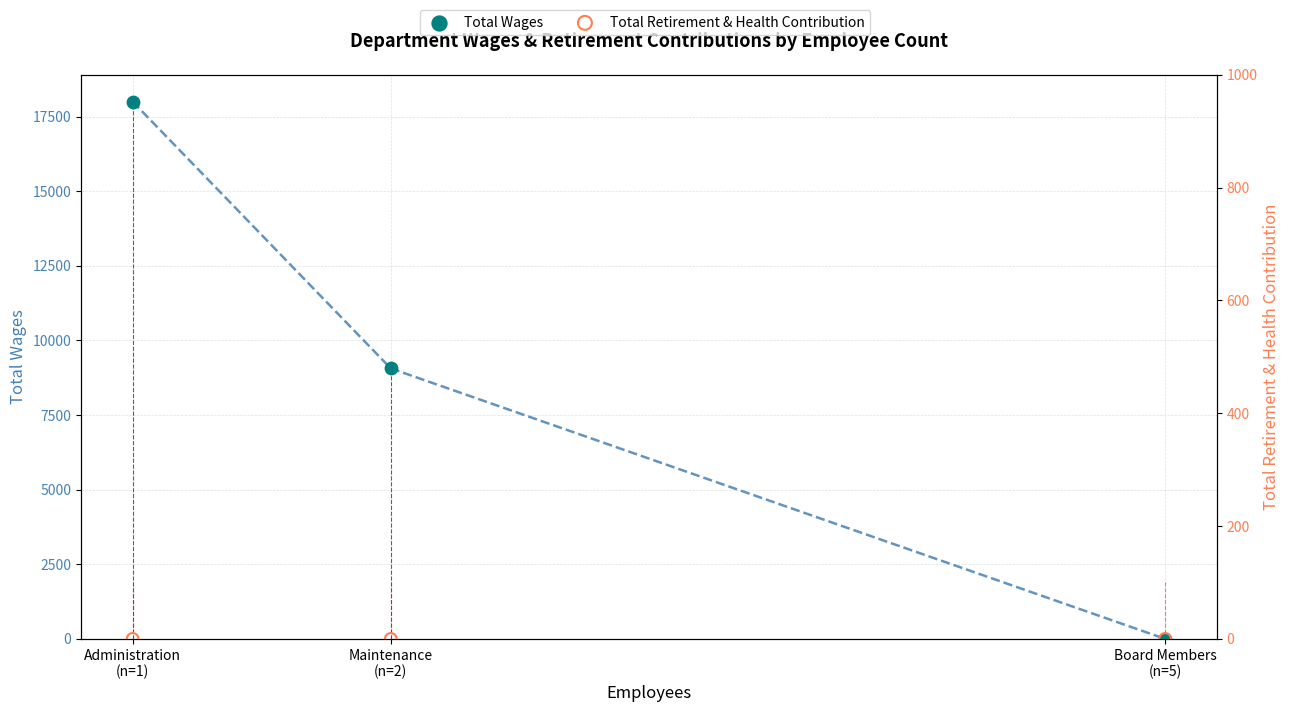

Which series has the widest spread of Y values?

Total Wages